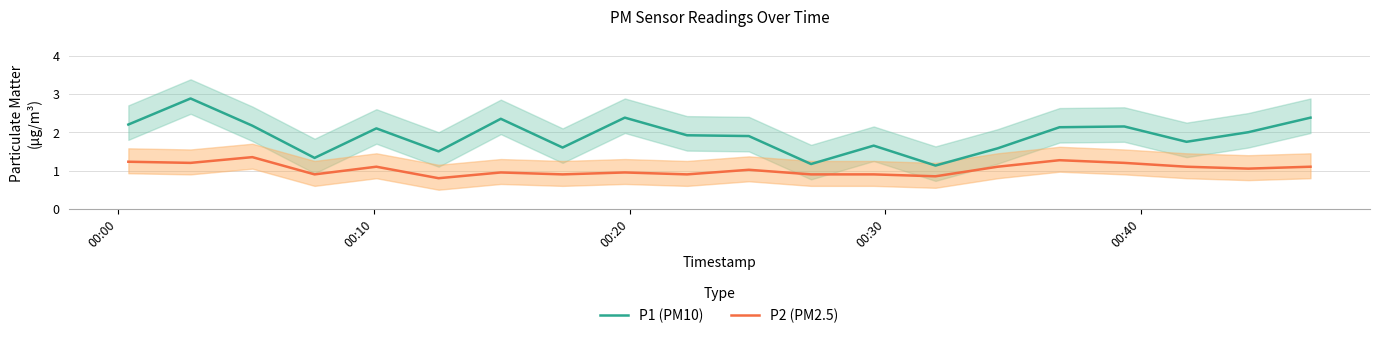

True or false: P2 (PM2.5) and P1 (PM10) intersect in this chart.

False